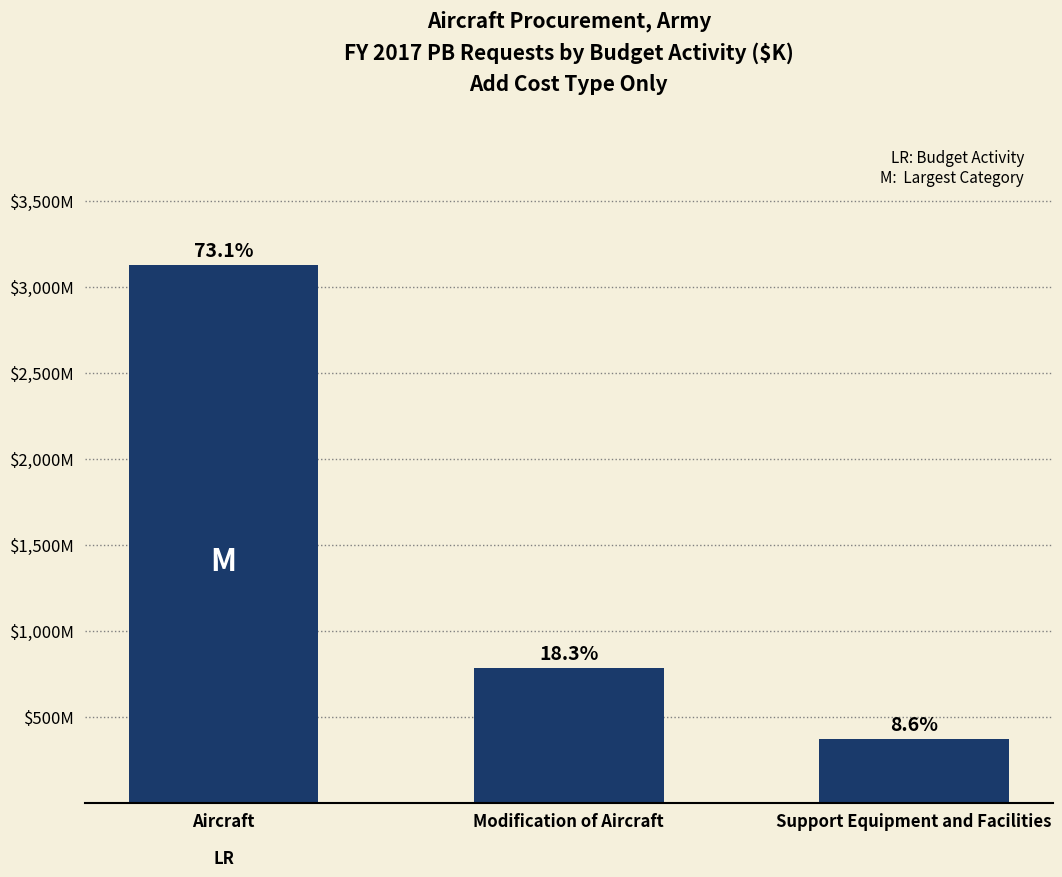

Does the chart contain any negative values?

No